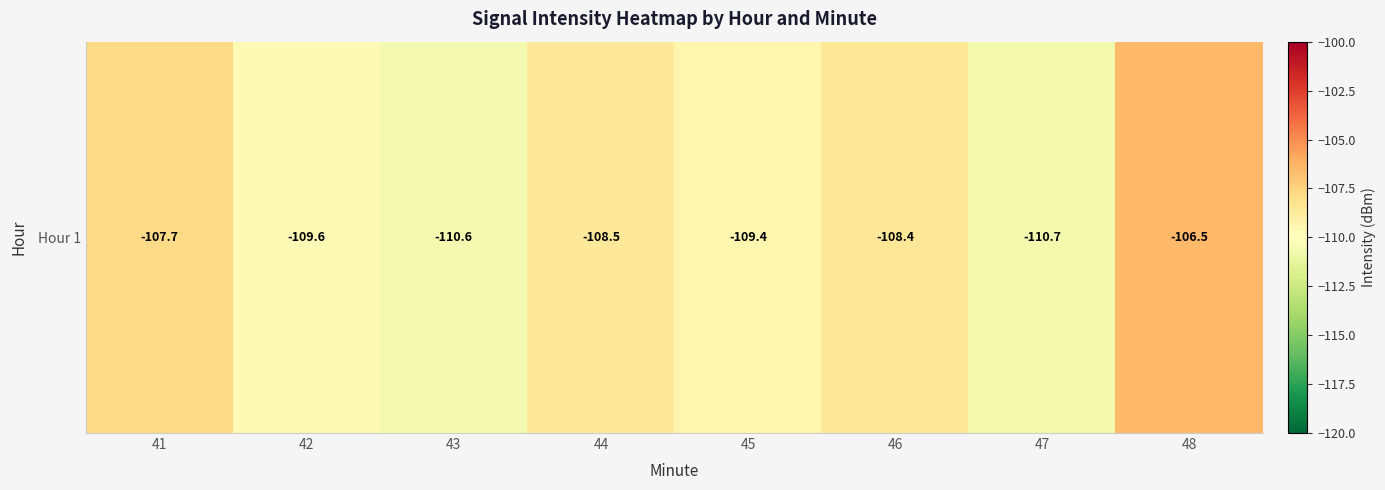

What is the difference between the second highest and second lowest values?

2.9